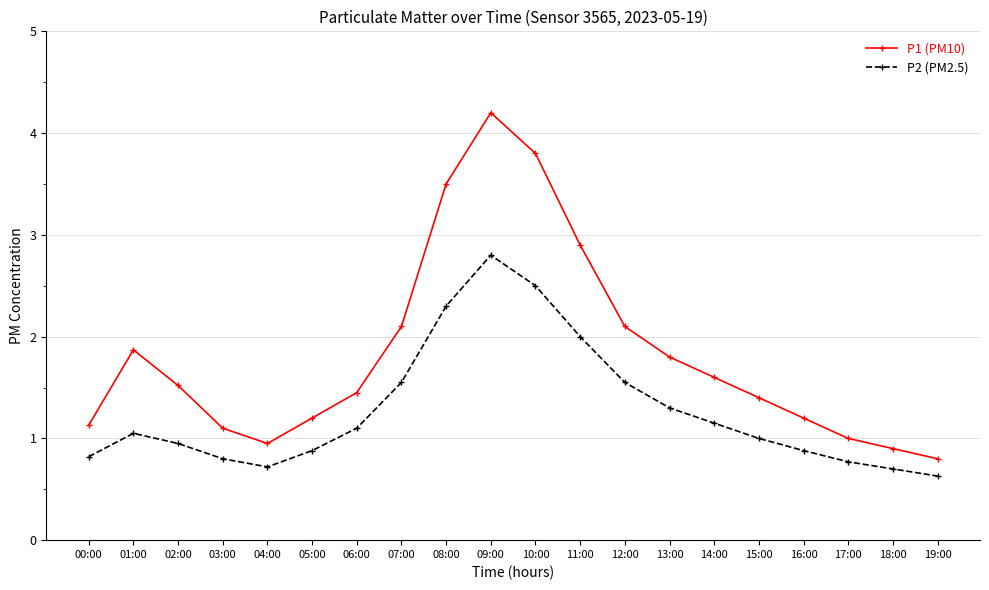

What is the difference between the maximum and minimum values in the P2 (PM2.5) series?

2.2